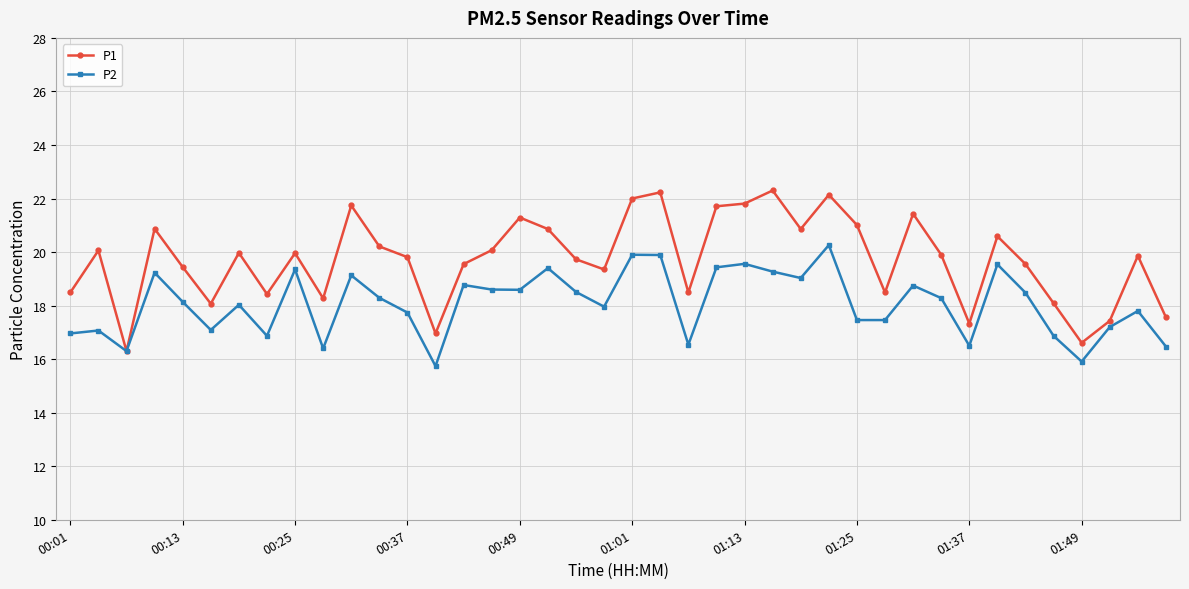

Rank the series by their maximum value, from highest to lowest.

P1, P2